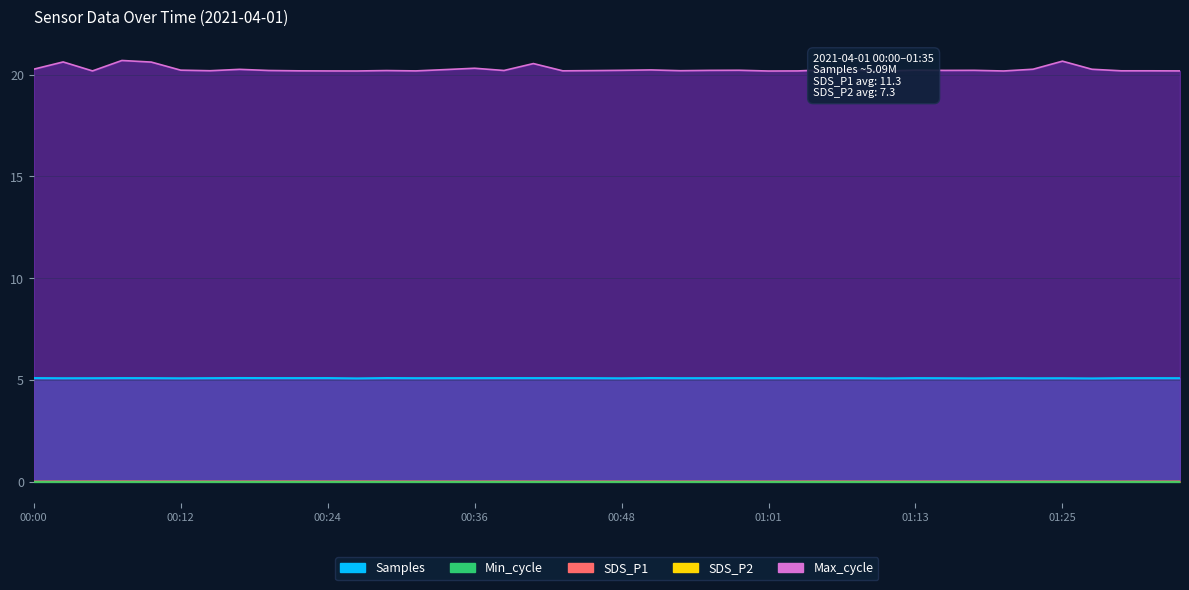

True or false: SDS_P2 and Max_cycle intersect in this chart.

False